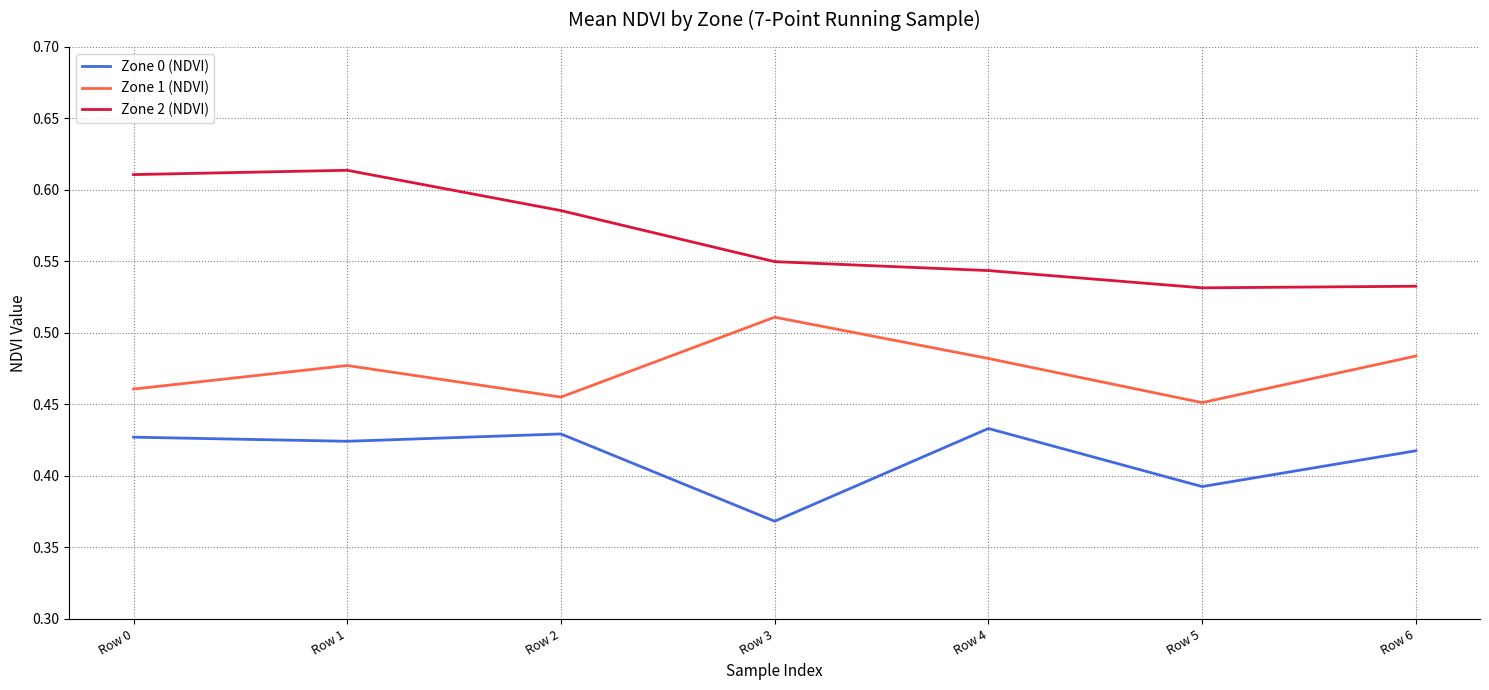

At Row 2, list the series in order from smallest to largest.

Zone 0 (NDVI), Zone 1 (NDVI), Zone 2 (NDVI)